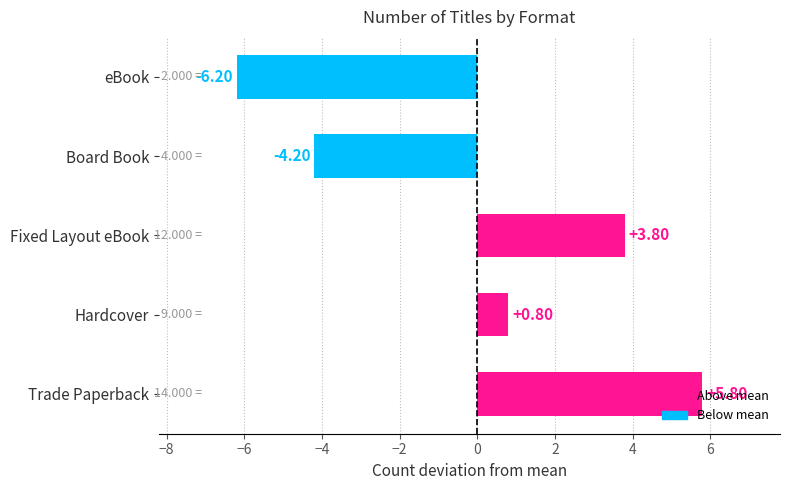

Count the number of data series in this chart.

1